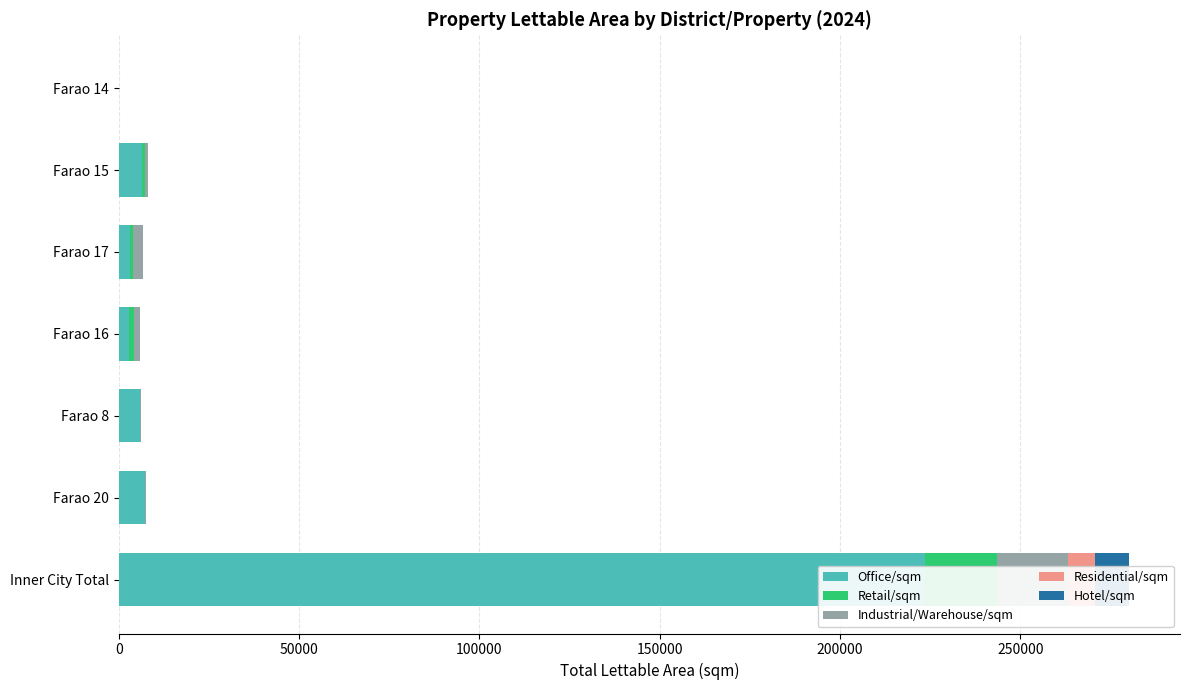

Which series has the largest total across all categories?

Office/sqm